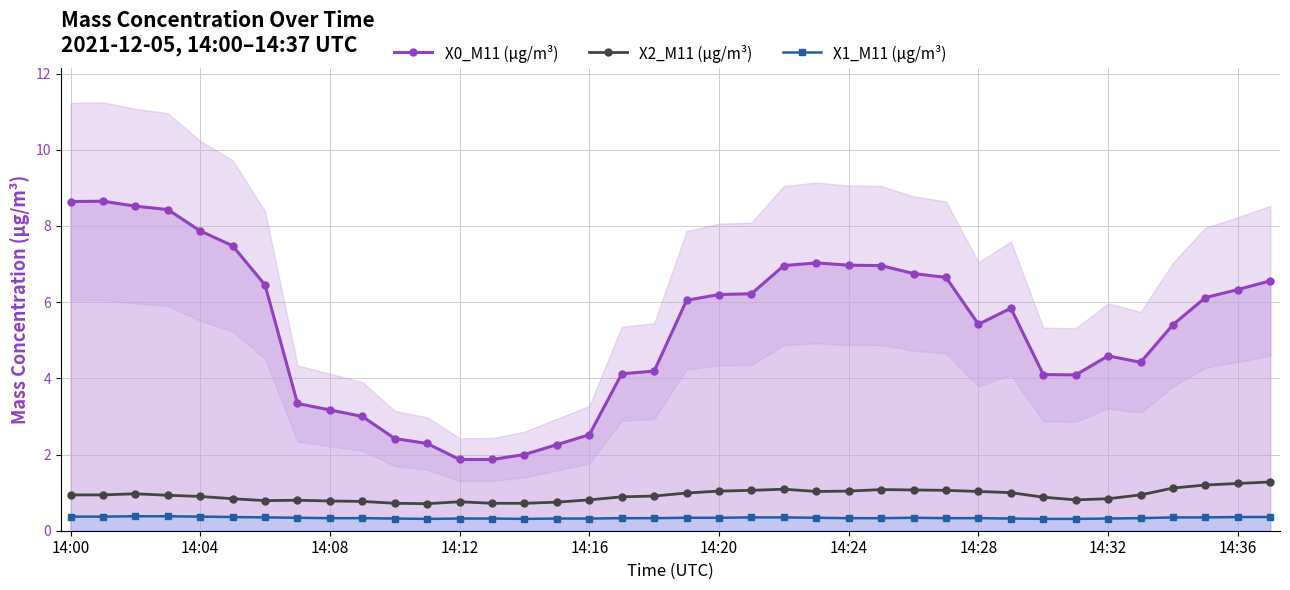

At which category does the chart reach its minimum across all series?

11